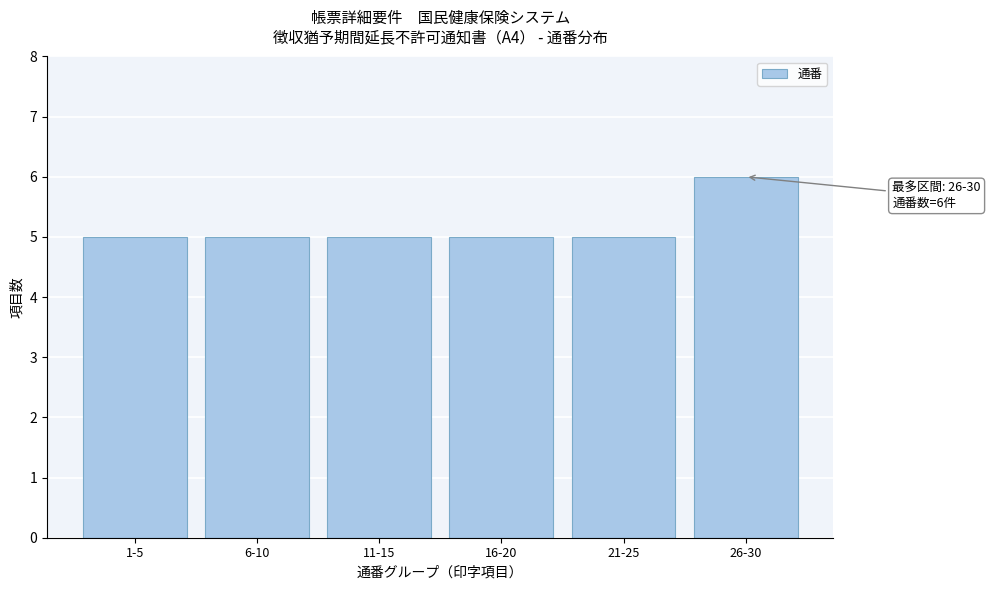

Reading right to left, extract all data points from this chart.

26-30=6	21-25=5	16-20=5	11-15=5	6-10=5	1-5=5